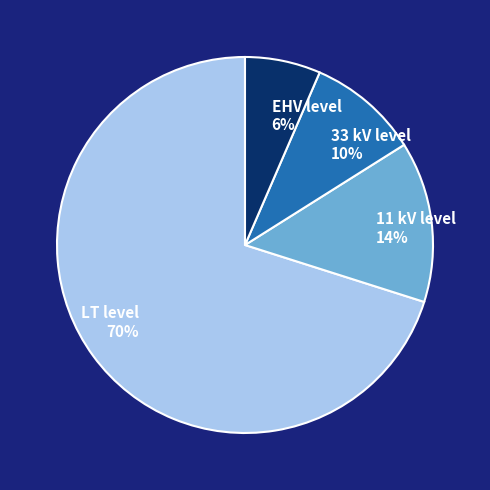

Which has a higher value, LT level or 33 kV level?

LT level